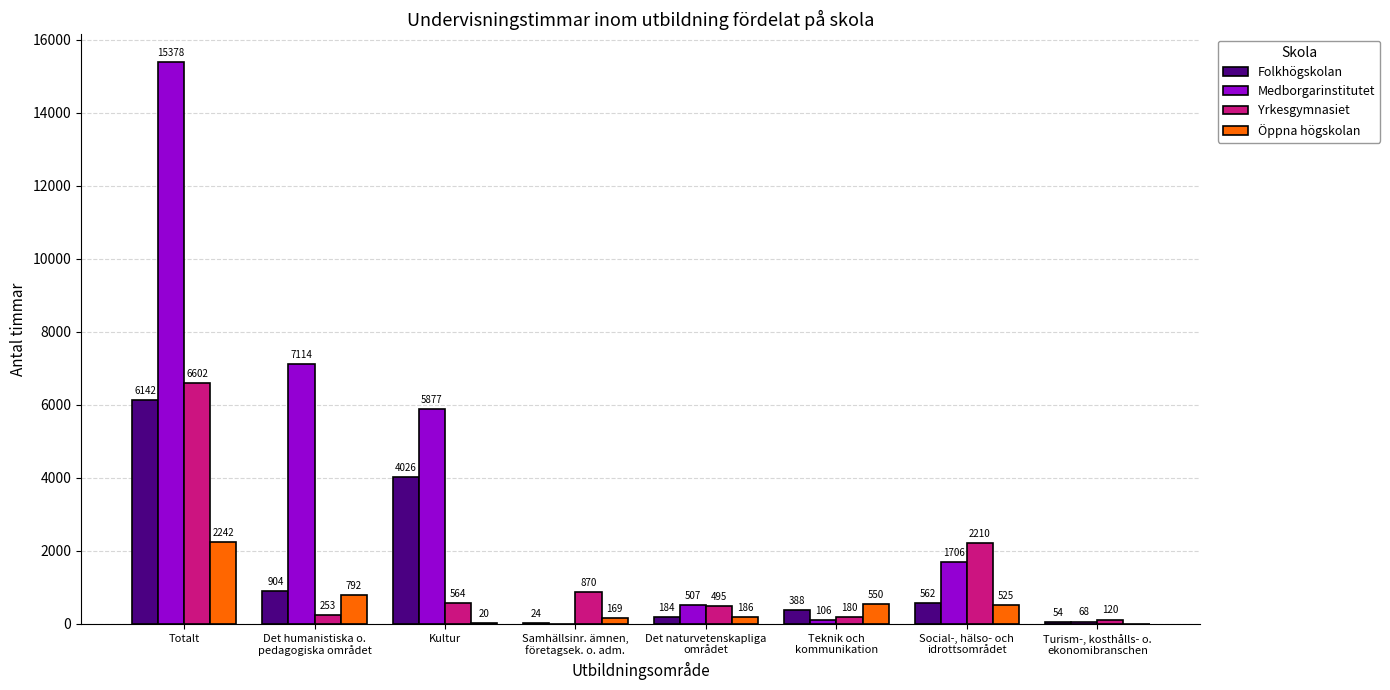

What is the highest value of the Folkhögskolan series?

6142